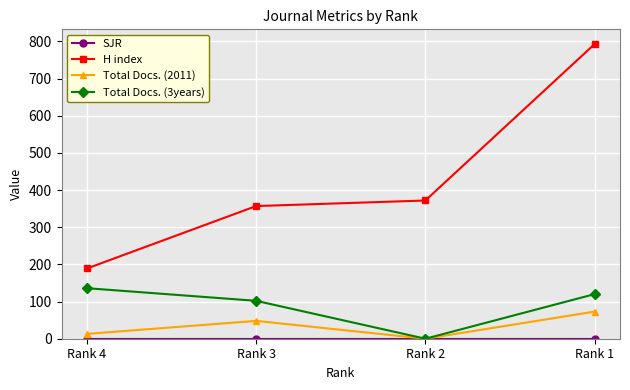

Which series has the largest range (max minus min)?

H index